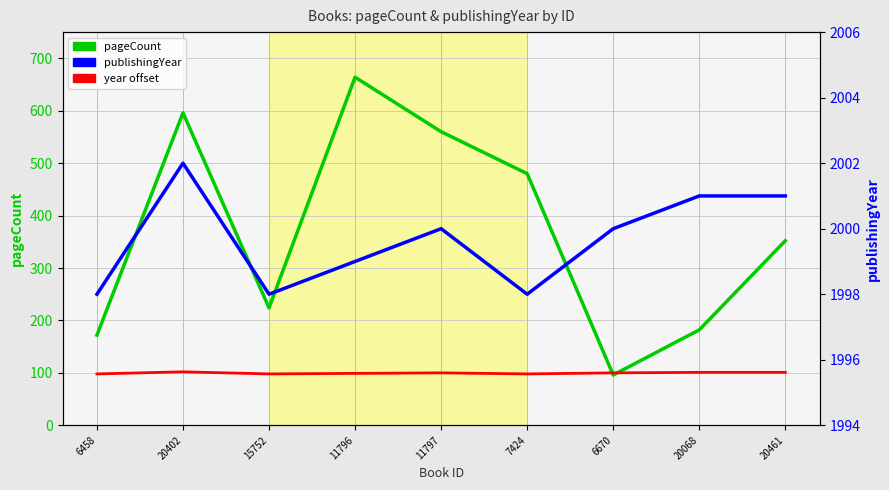

Rank the categories by pageCount value from highest to lowest.

11796, 20402, 11797, 7424, 20461, 15752, 20068, 6458, 6670